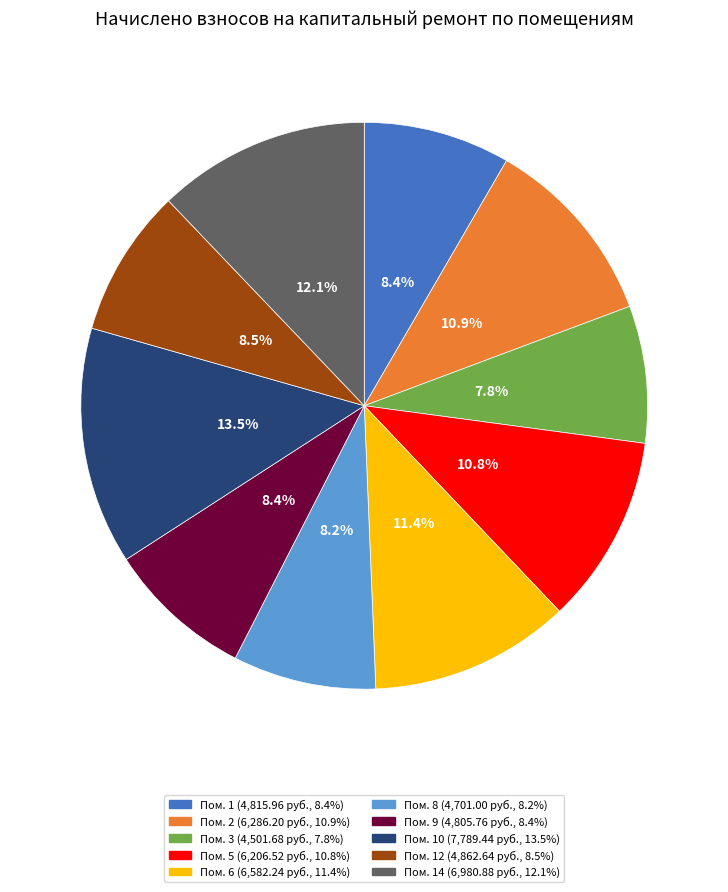

Is there any slice that represents more than half of the pie?

No